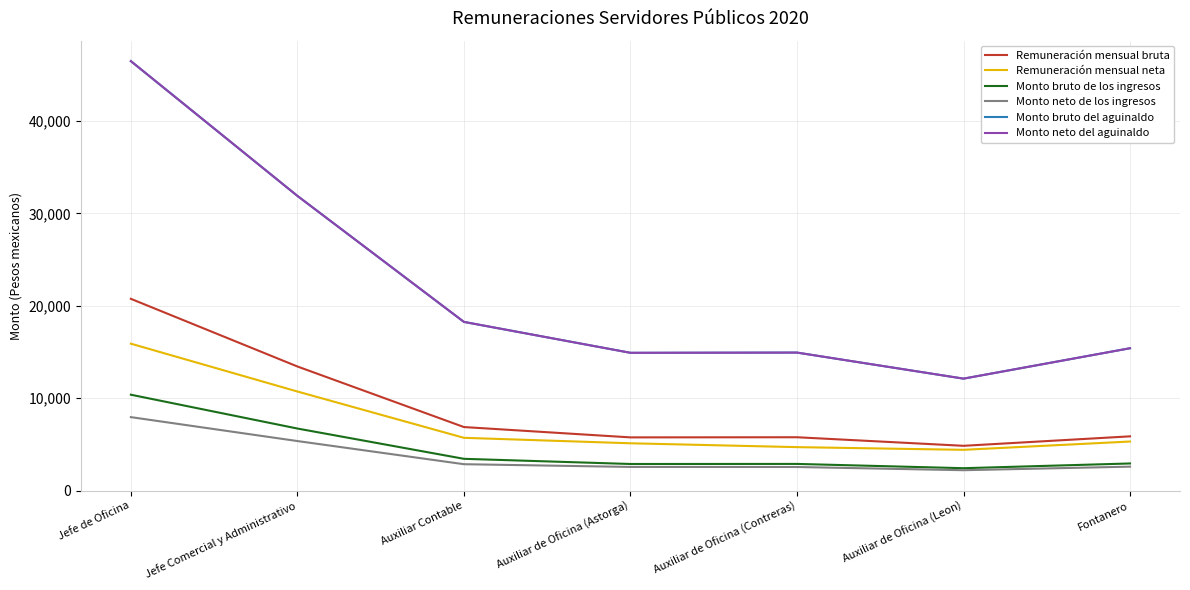

What is the sum of the Remuneración mensual neta values at Fontanero and Auxiliar Contable?

11021.6